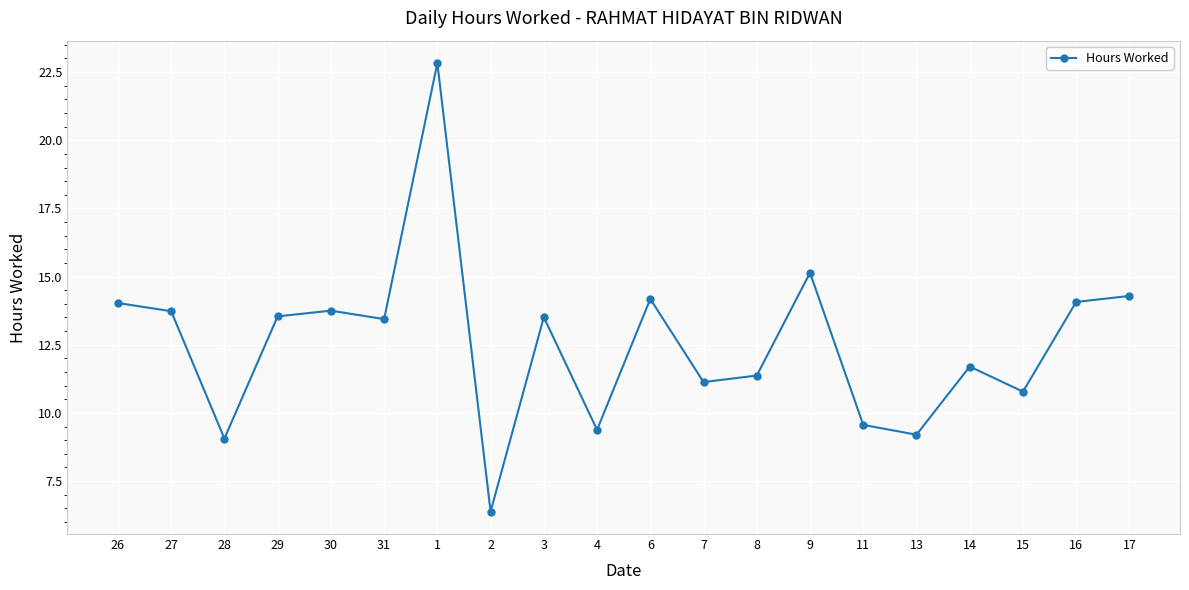

What position from the left is 26?

1